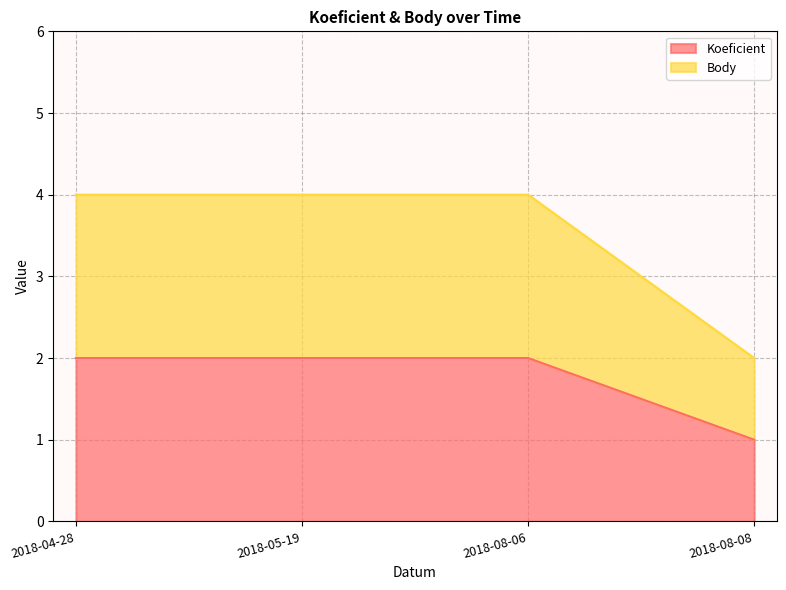

True or false: Body and Koeficient intersect in this chart.

False